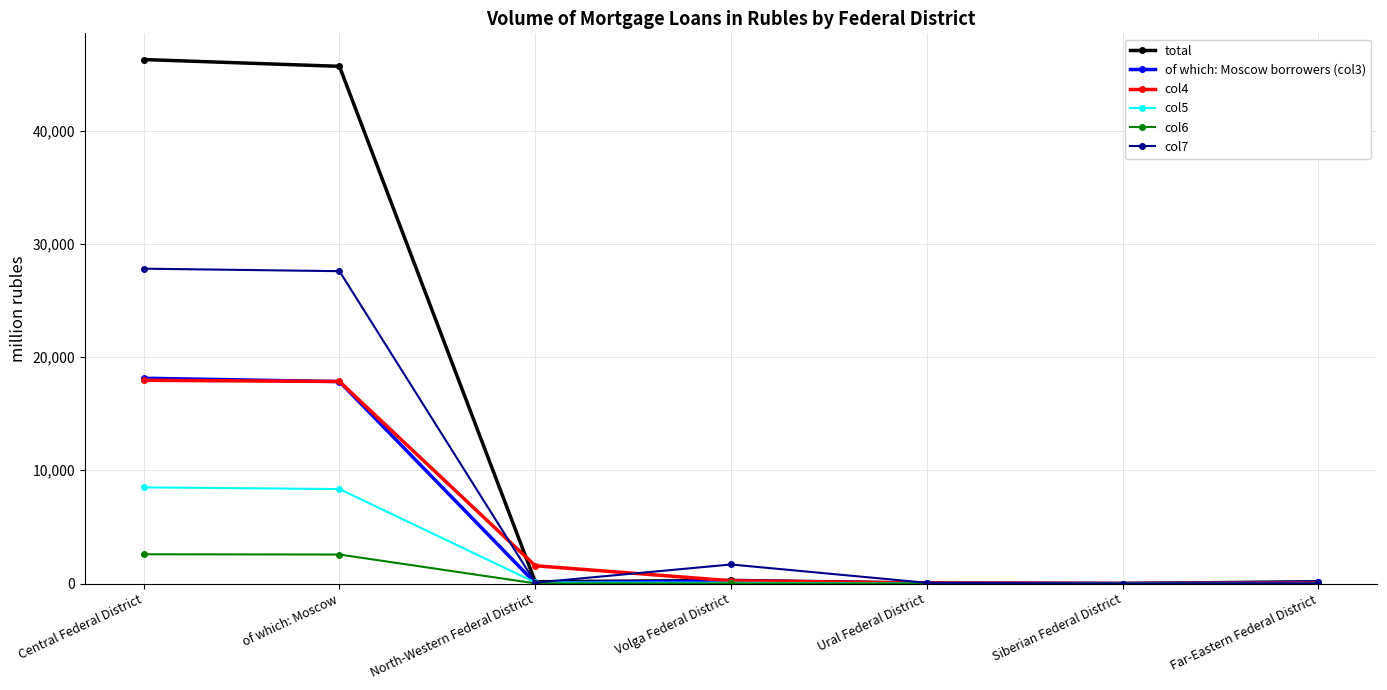

What are all the series names shown in the legend?

total, of which: Moscow borrowers (col3), col4, col5, col6, col7